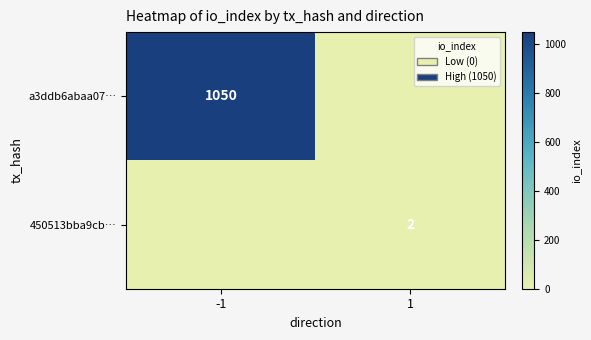

Is it true that a3ddb6abaa07… equals 1432 at -1?

False